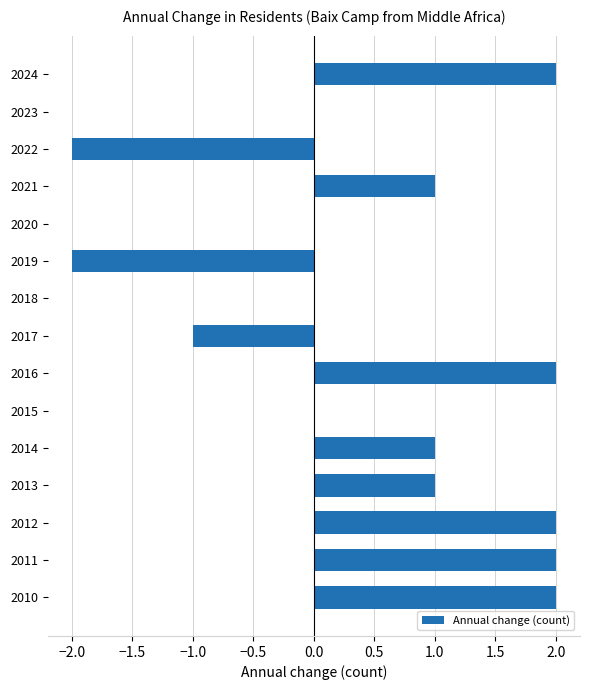

What is the ratio of the value at 2010 to the value at 2024?

1.0